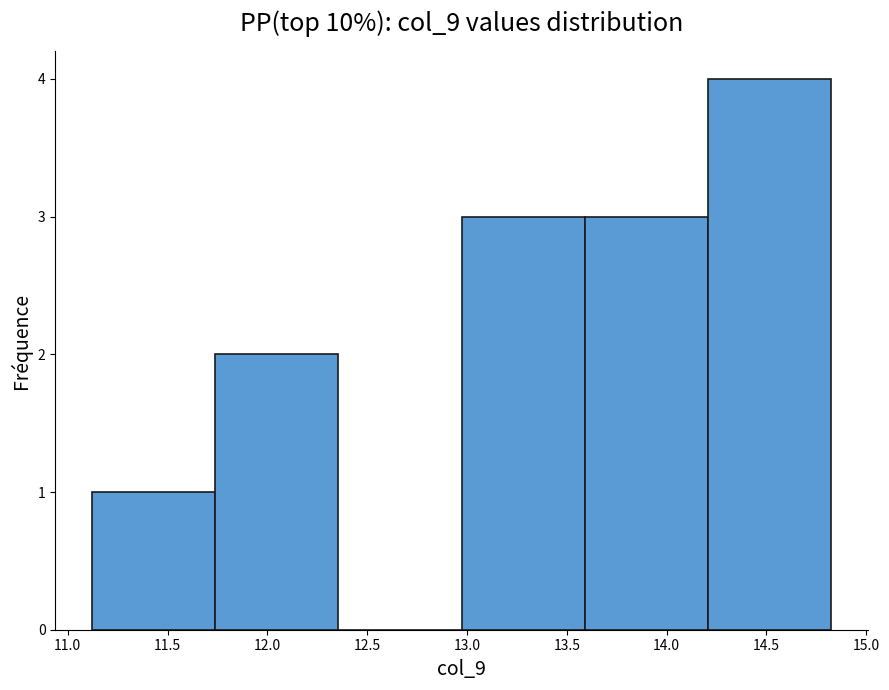

Reading left to right, list every bar in this chart as the range it spans on the x-axis followed by its height. Neither the bar edges nor the heights are printed on the chart, so give them approximately, as read against the axes.

11.10 to 11.75: 1
11.75 to 12.35: 2
12.35 to 12.95: 0
12.95 to 13.60: 3
13.60 to 14.20: 3
14.20 to 14.80: 4